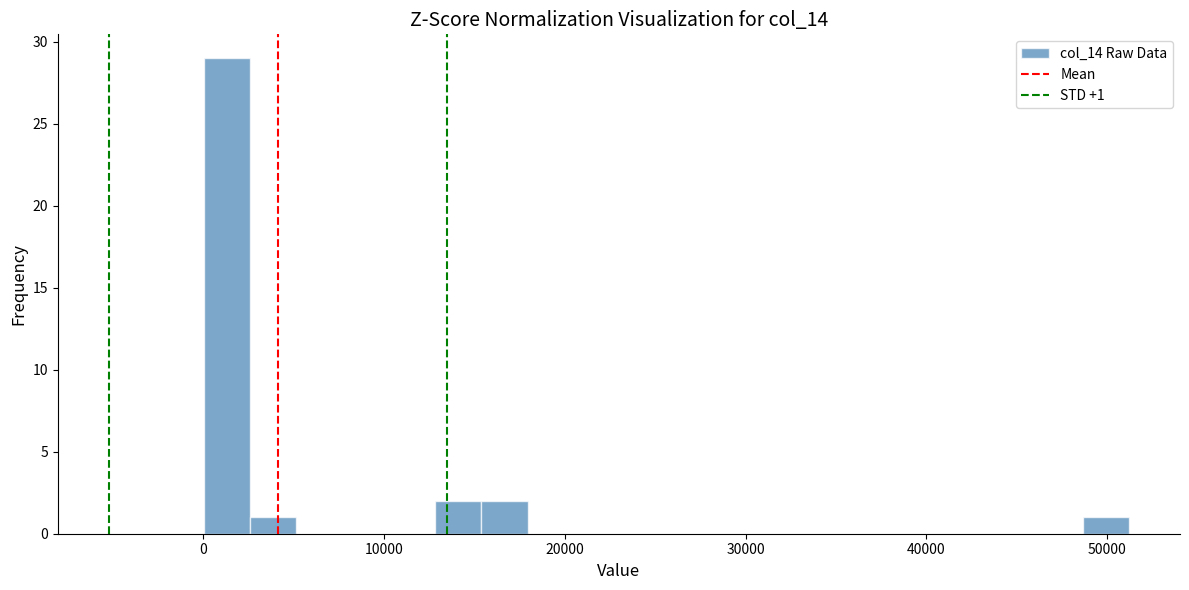

Read against the x-axis, roughly where is the centre of the tallest bar?

1000